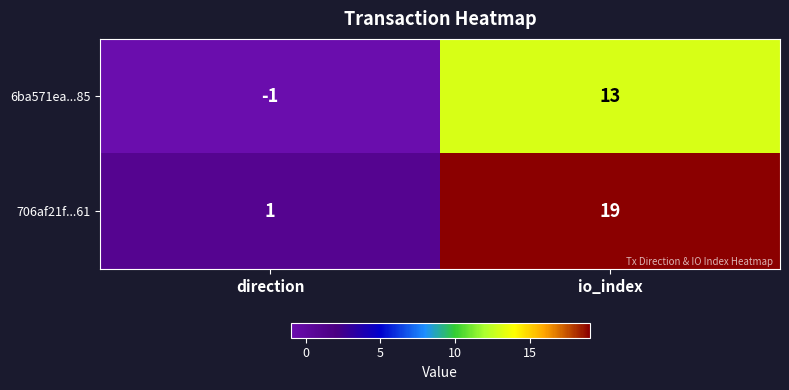

What is the maximum value shown in the chart?

19